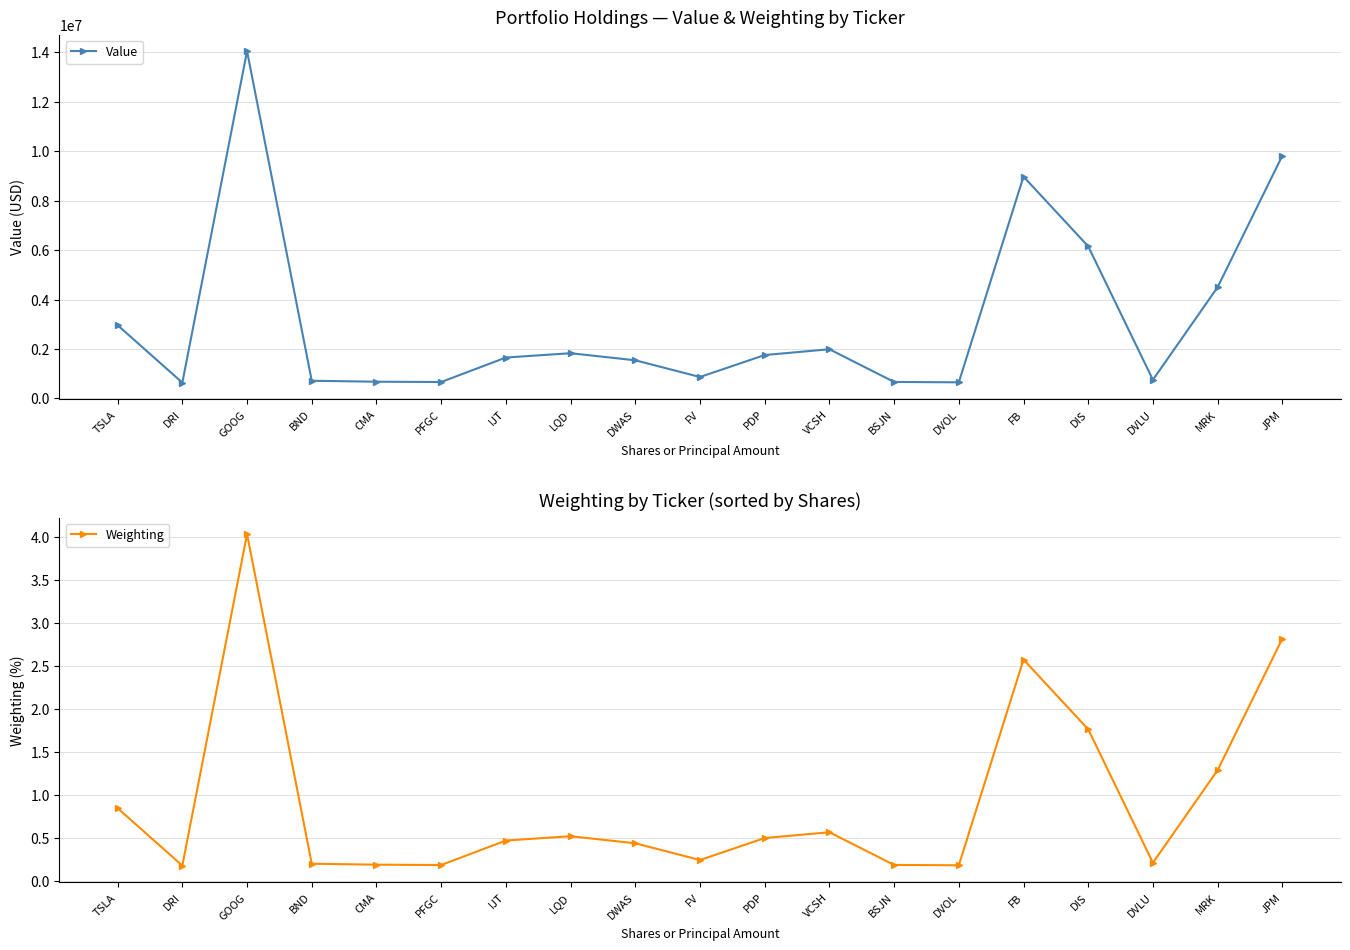

The value of Weighting at PDP is 0.5. True or false?

True